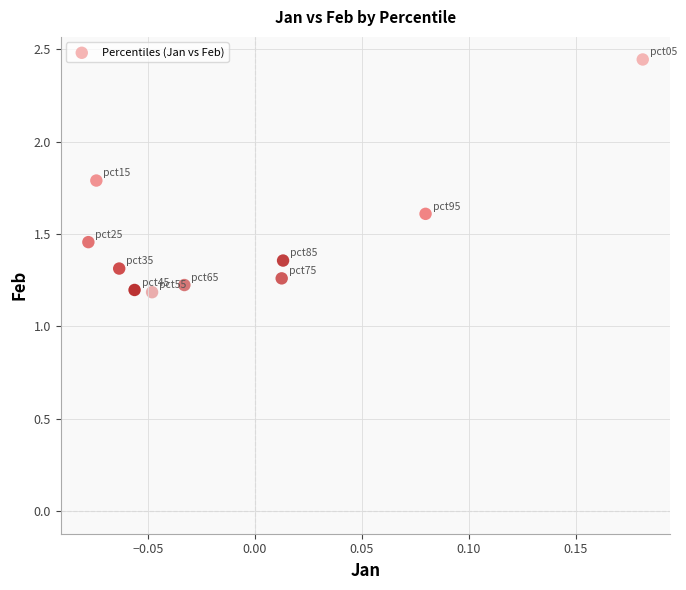

What is the range of X values (max minus min)?

0.3